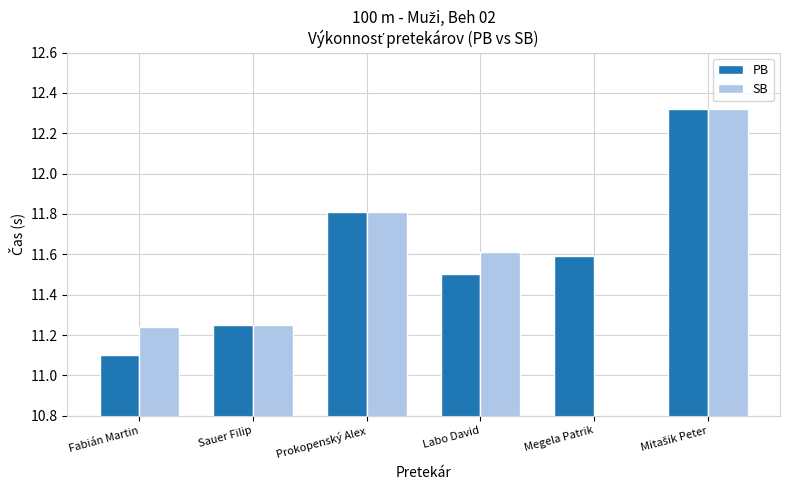

Is it true that PB equals 11.6 at Megela Patrik?

True